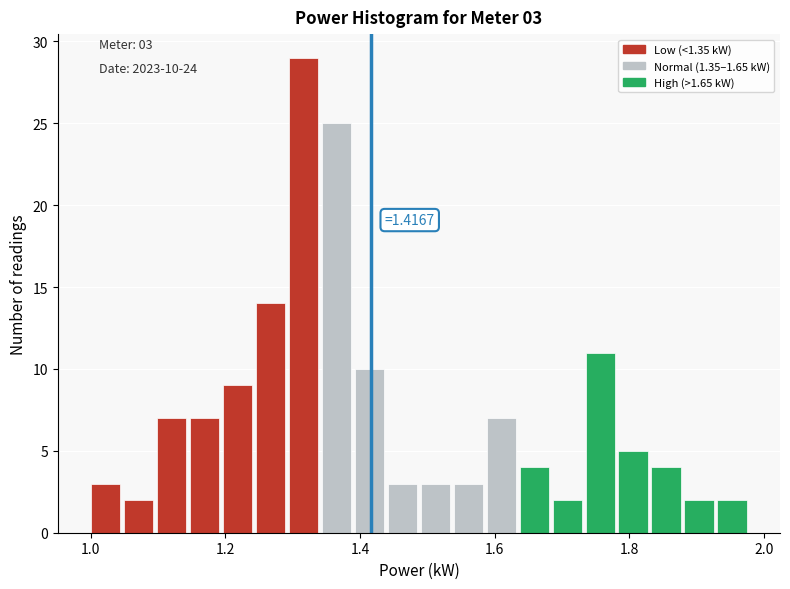

Read against the x-axis, roughly where is the centre of the tallest bar?

1.32